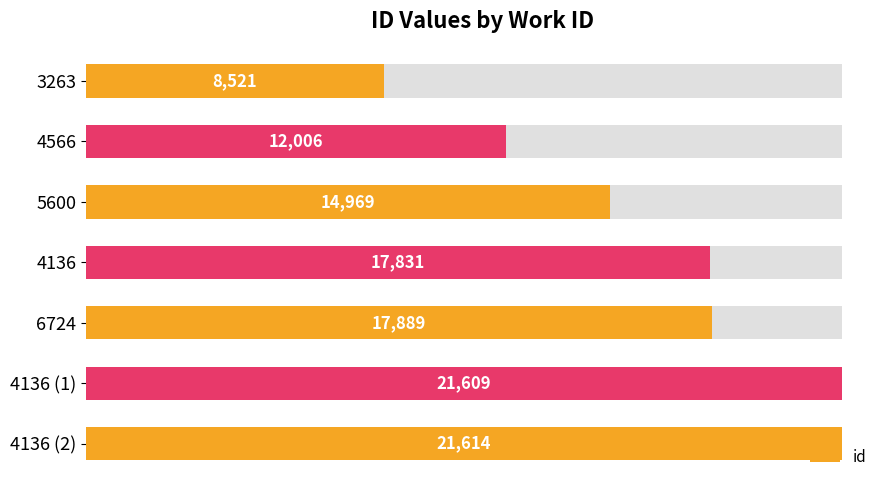

Reading left to right, what are all the values shown in this chart?

8521	12006	14969	17831	17889	21609	21614